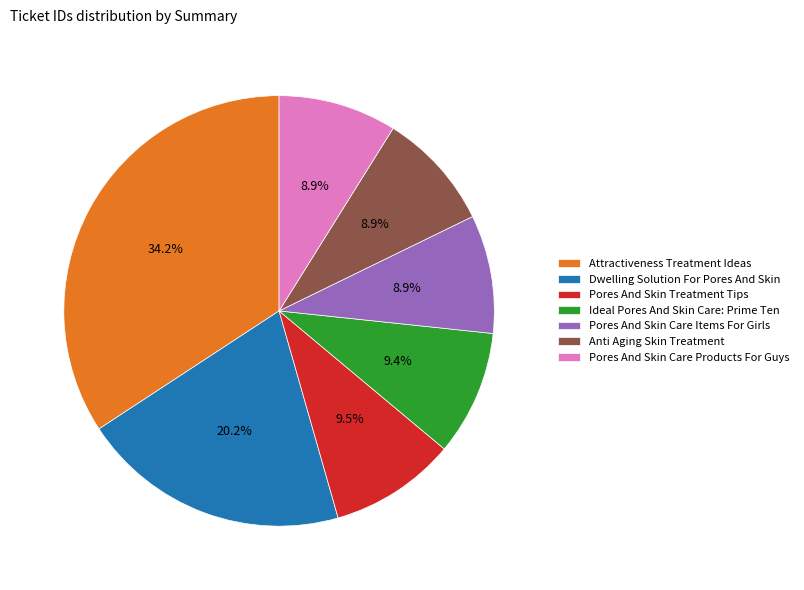

What percentage is the Anti Aging Skin Treatment slice, to the nearest percent?

9%